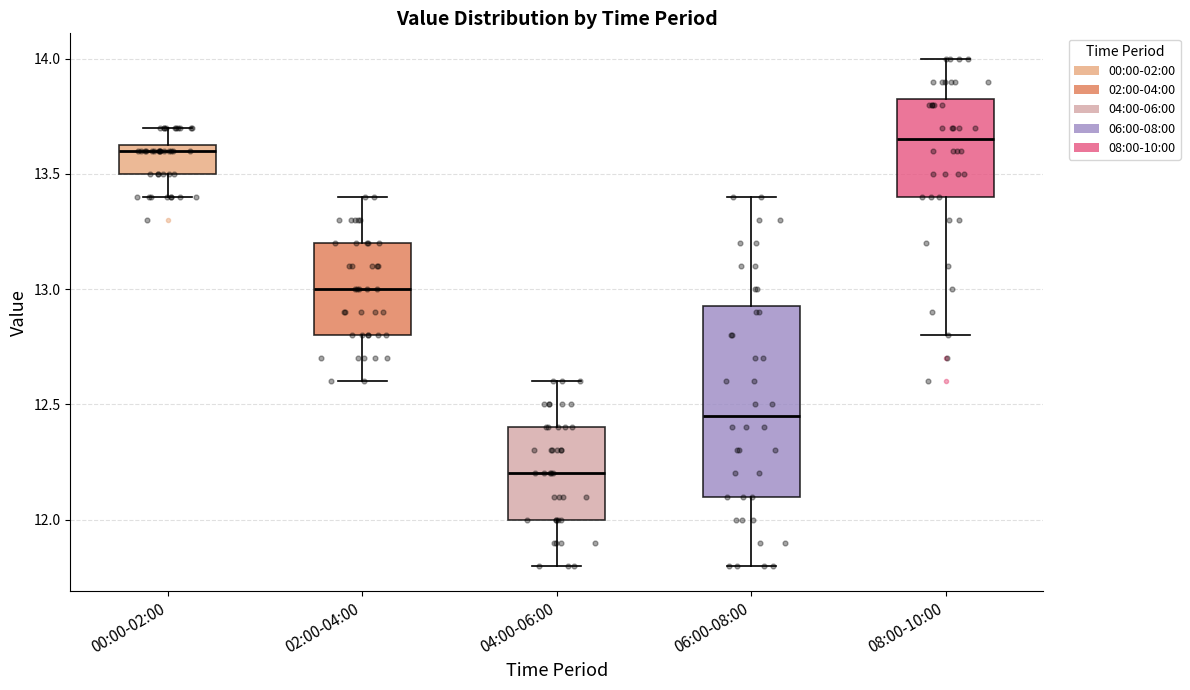

Comparing the boxes themselves (not the whiskers), which one is the tallest?

06:00-08:00